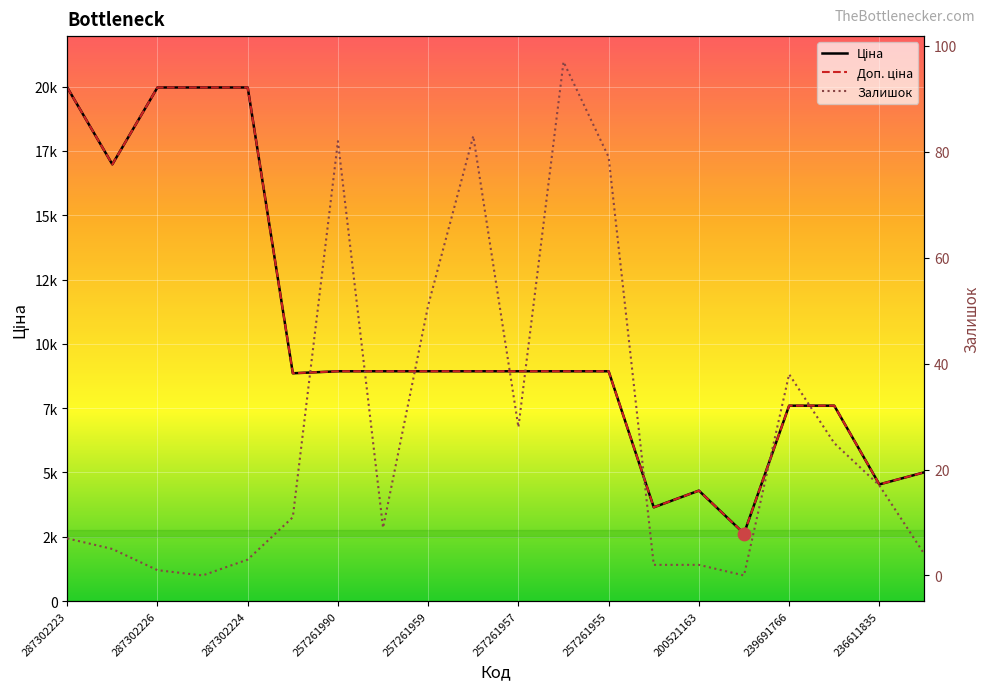

What is the total value across all series at 257261955?

17947.3